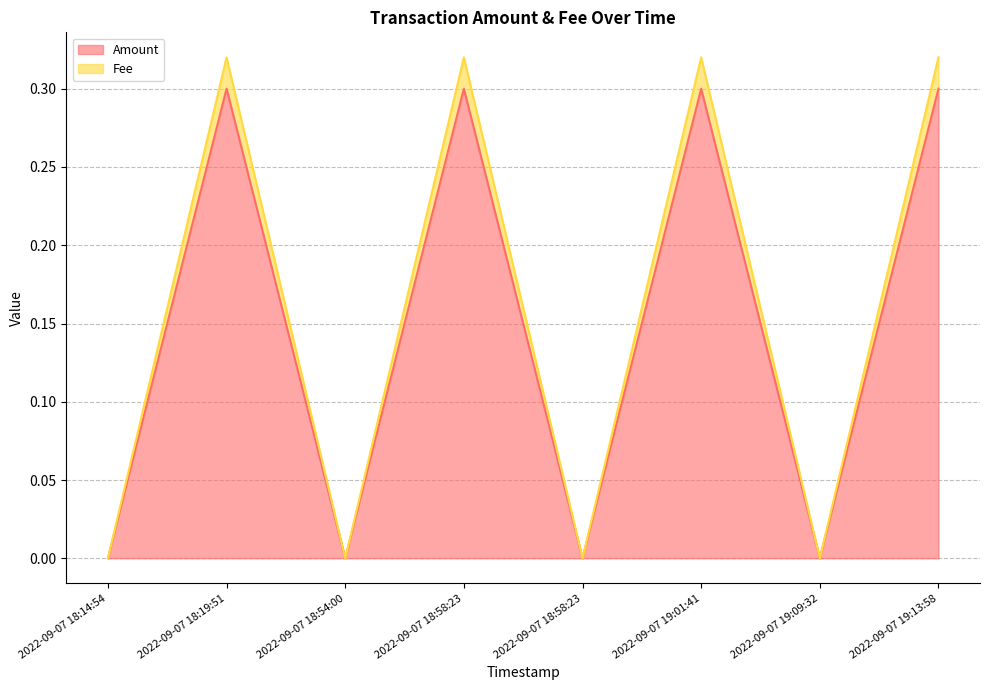

Reading right to left, transcribe all the data shown in this chart.

Amount: 0.3	0.0	0.3	0.0	0.3	0.0	0.3	0.0
Fee: 0.3	0.0	0.3	0.0	0.3	0.0	0.3	0.0